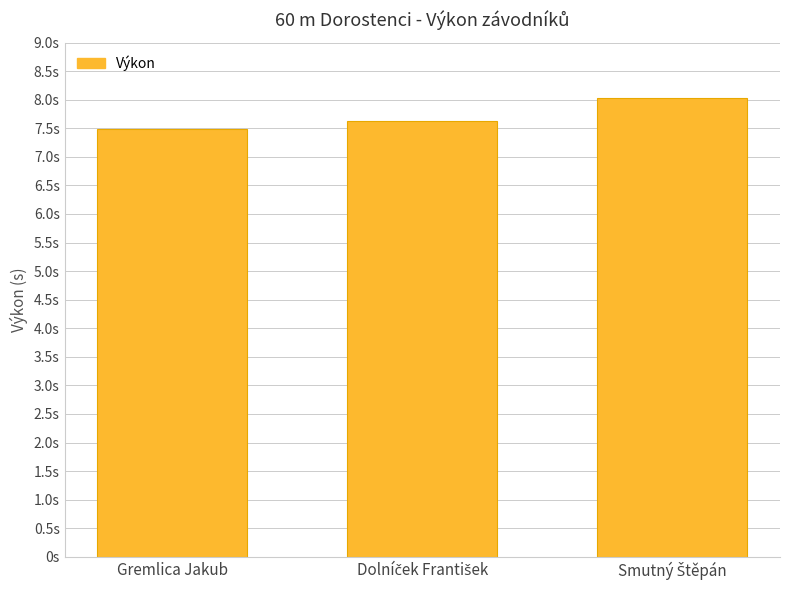

Reading left to right, list all the values displayed in this chart.

7.5	7.6	8.0